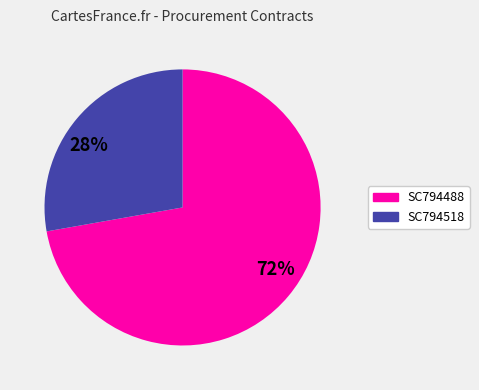

Count the number of slices in the pie.

2